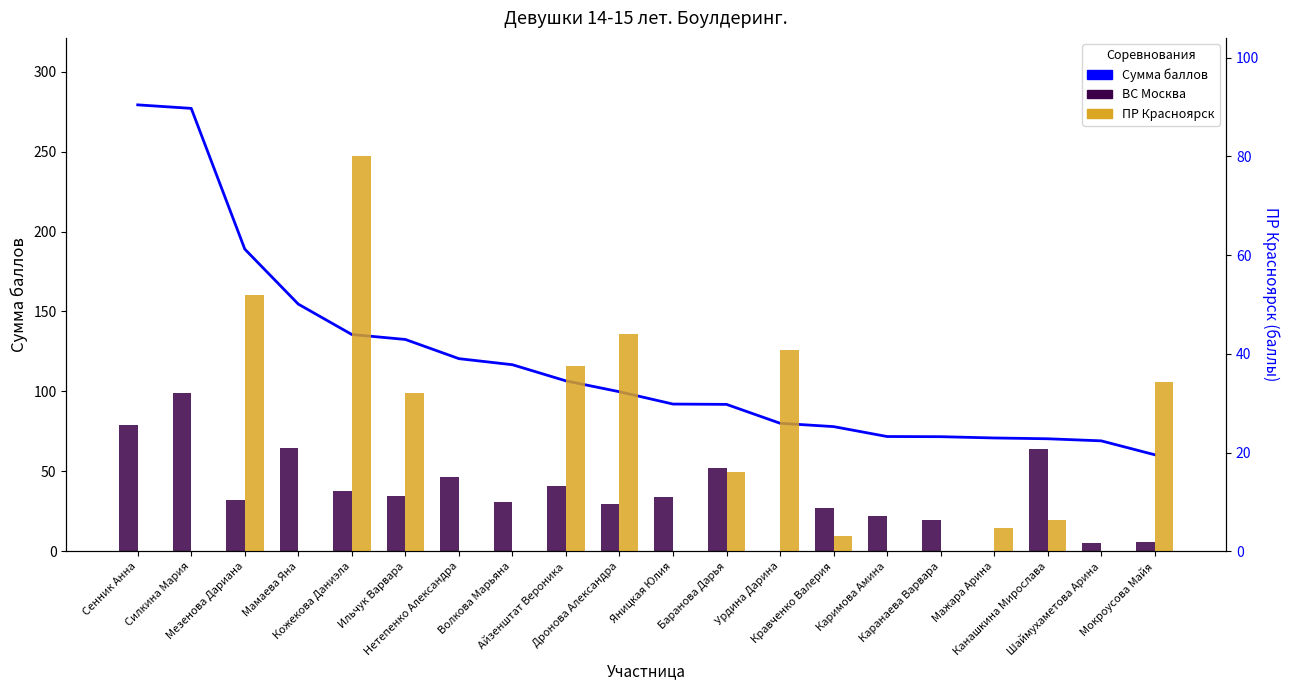

How many values in the Сумма баллов series are below 99?

10